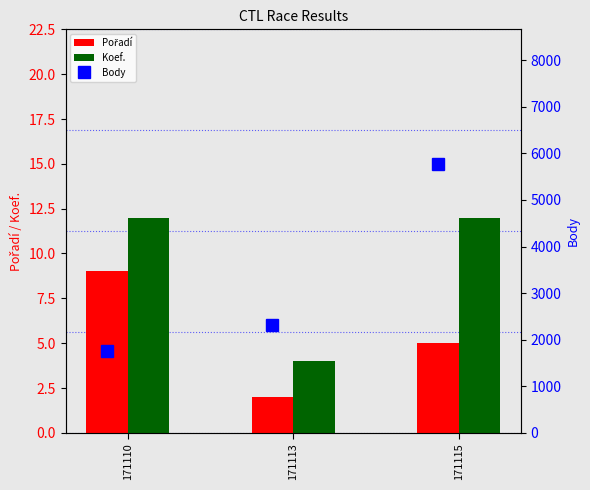

Is it true that Pořadí equals 5 at 171115?

True